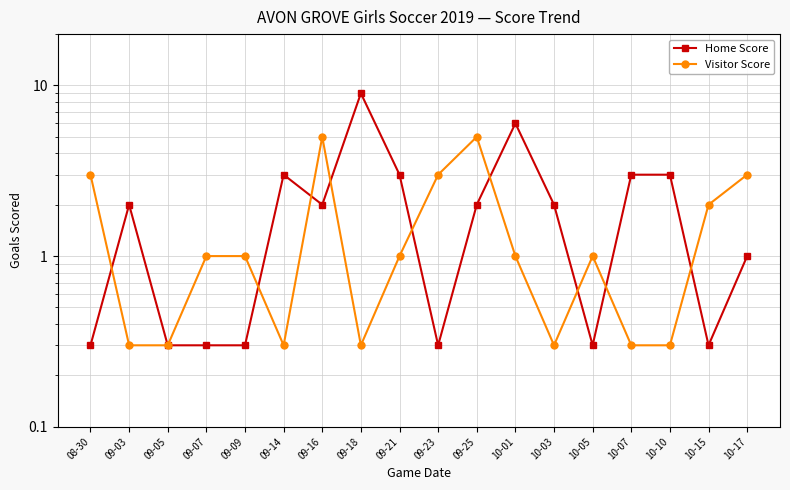

True or false: Home Score and Visitor Score intersect in this chart.

True